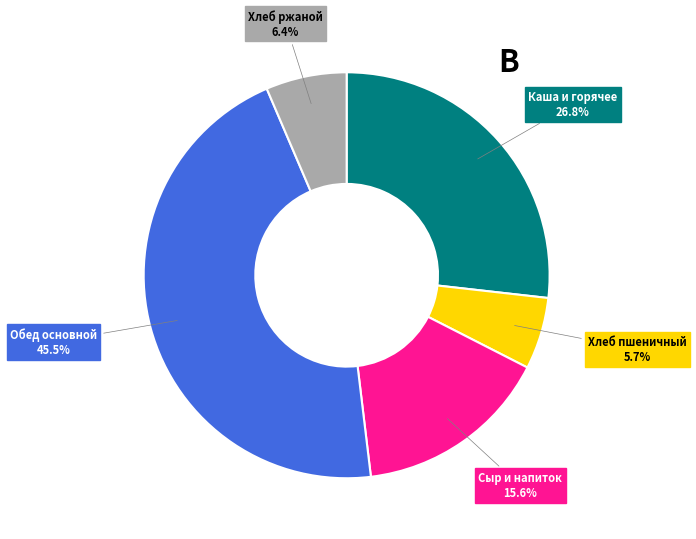

How many slices are in this pie chart?

5